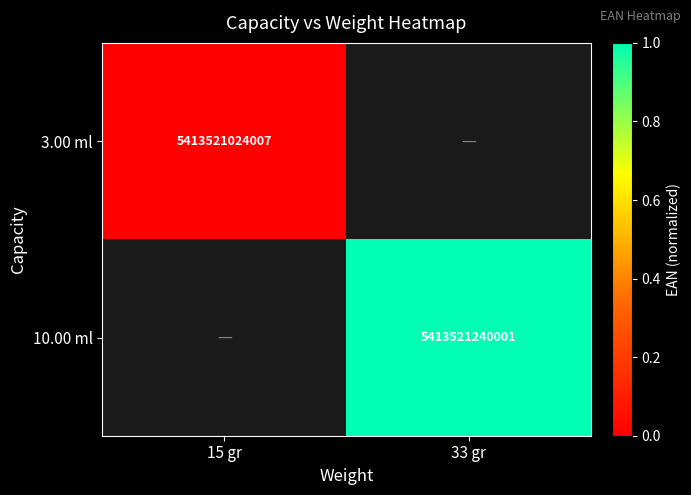

Is it true that 3.00 ml equals 5413521024007 at 15 gr?

True